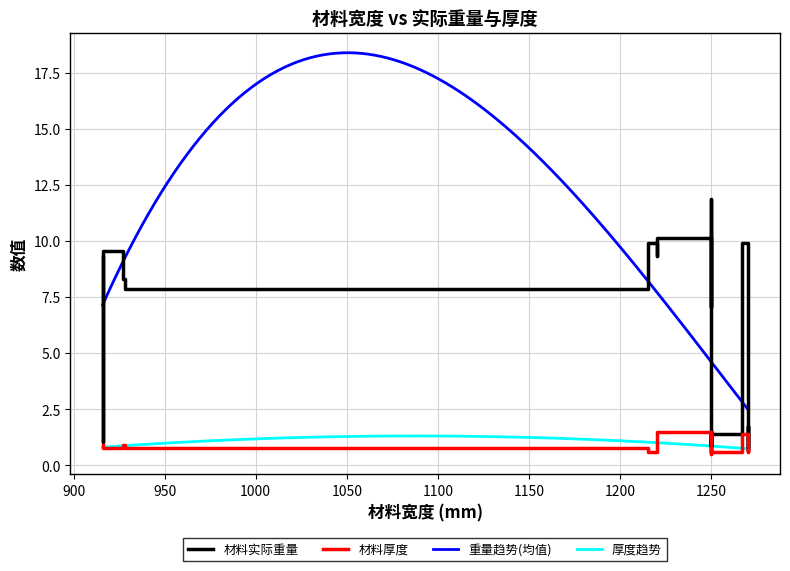

What is the sum of the 材料厚度 values at 1270 and 1250?

1.2